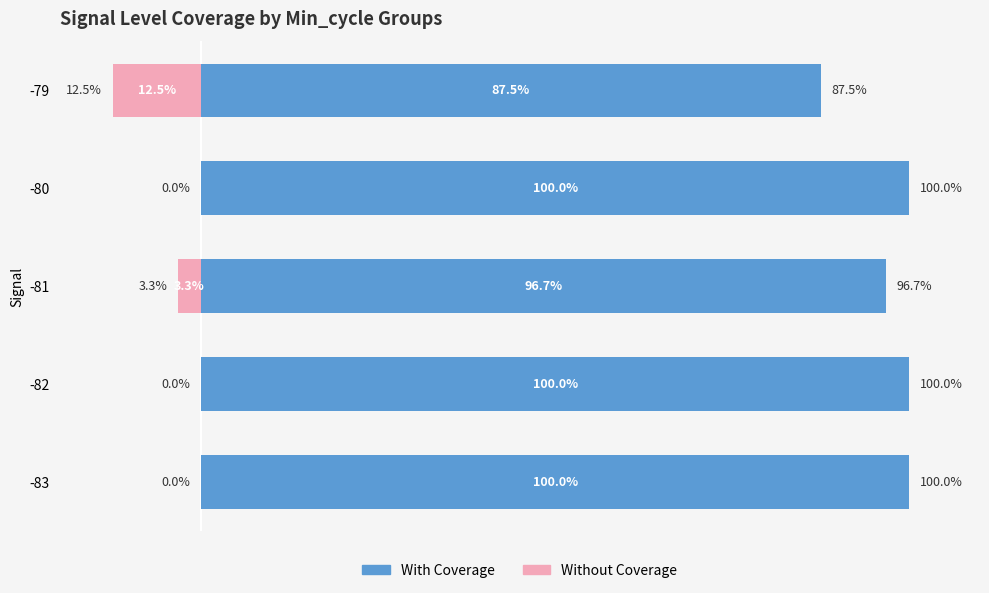

The value of With Coverage at 1 is 100.0. True or false?

True